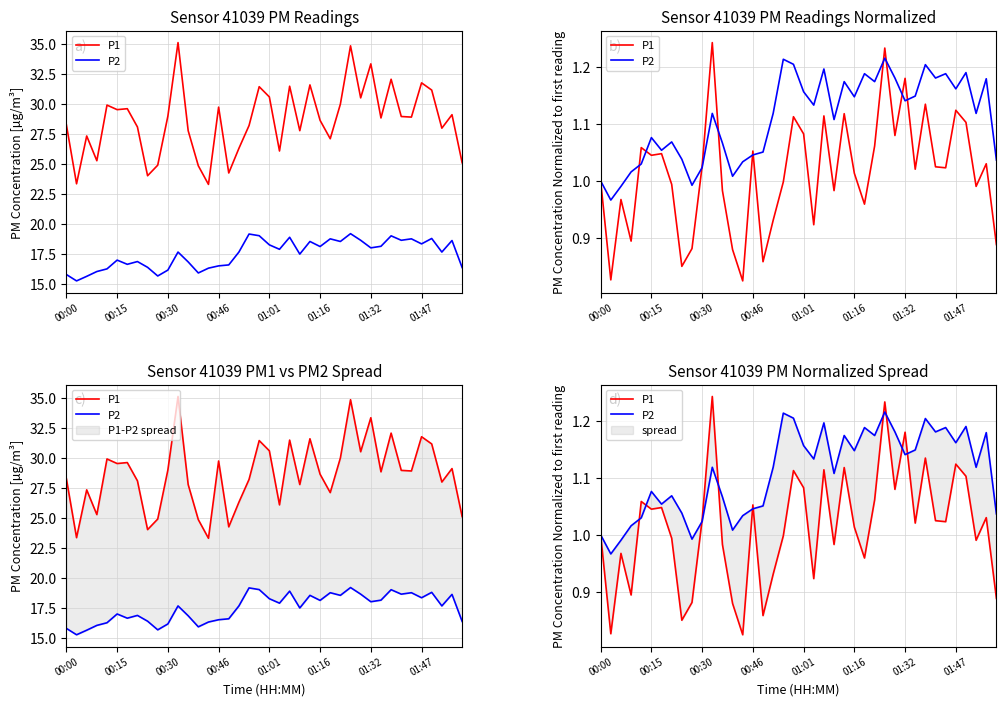

Reading left to right, what are all the values shown in this chart?

P1: 1.0	0.8	1.0	0.9	1.1	1.0	1.0	1.0	0.9	0.9	1.0	1.2	1.0	0.9	0.8	1.1	0.9	0.9	1.0	1.1	1.1	0.9	1.1	1.0	1.1	1.0	1.0	1.1	1.2	1.1	1.2	1.0	1.1	1.0	1.0	1.1	1.1	1.0	1.0	0.9
P2: 1.0	1.0	1.0	1.0	1.0	1.1	1.1	1.1	1.0	1.0	1.0	1.1	1.1	1.0	1.0	1.0	1.1	1.1	1.2	1.2	1.2	1.1	1.2	1.1	1.2	1.1	1.2	1.2	1.2	1.2	1.1	1.1	1.2	1.2	1.2	1.2	1.2	1.1	1.2	1.0